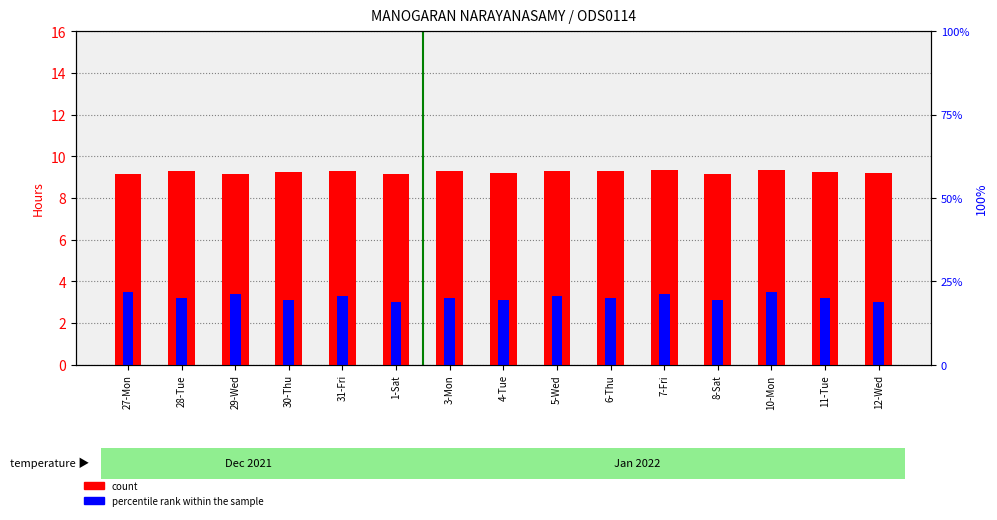

What is the label of the 3rd bar from the left?

29-Wed